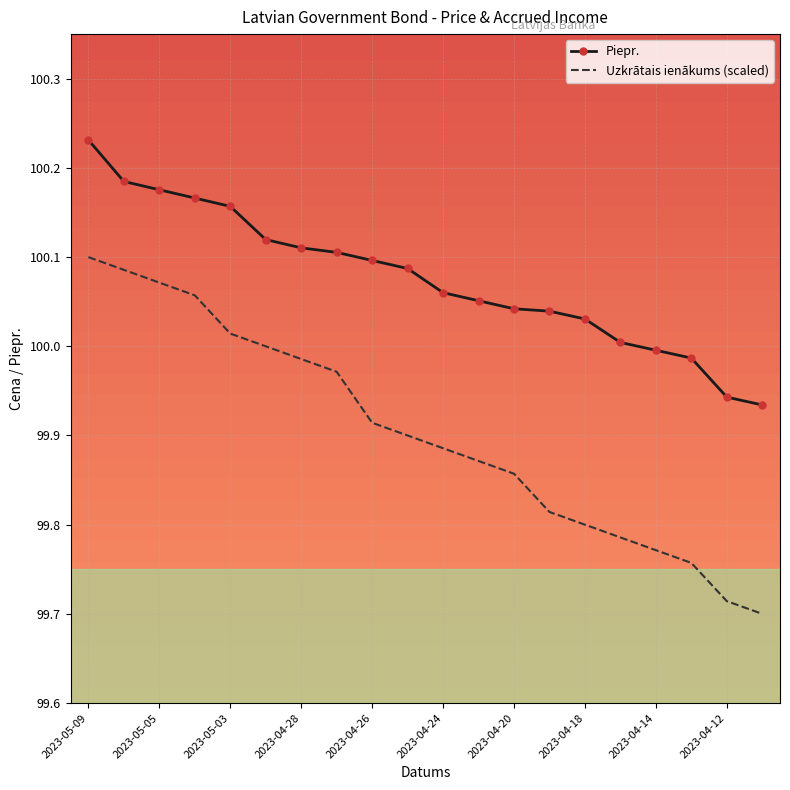

True or false: Piepr. and Uzkrātais ienākums (scaled) cross at least once.

False